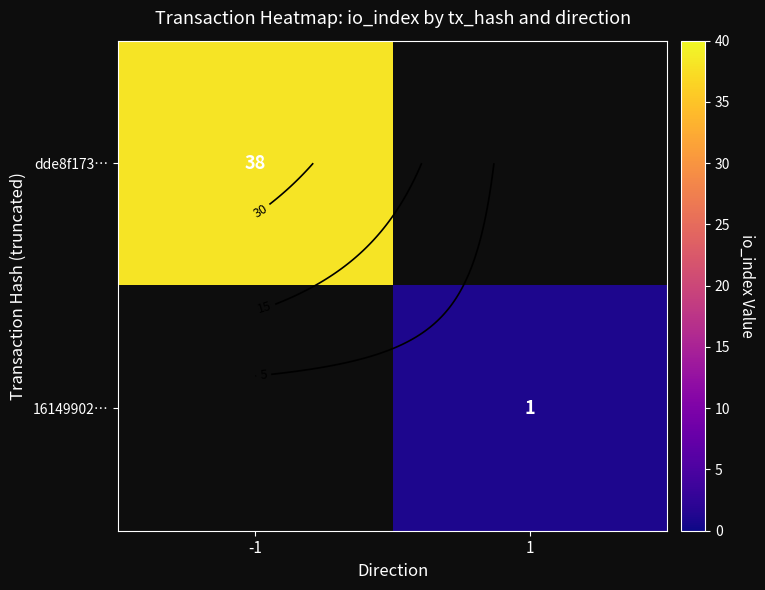

Rank the categories by 16149902… value from lowest to highest.

-1, 1